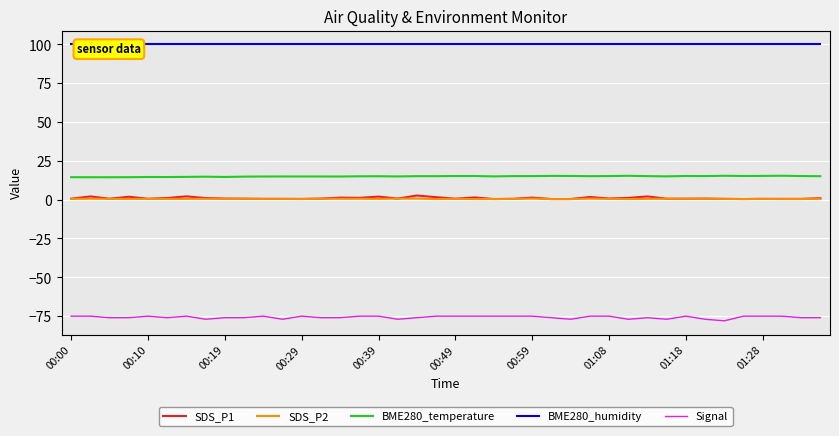

True or false: SDS_P2 and Signal intersect in this chart.

False